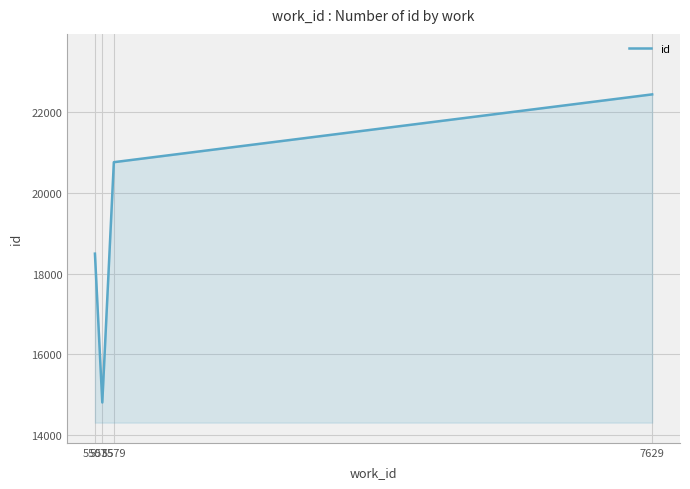

What is the smallest value displayed?

14804.0